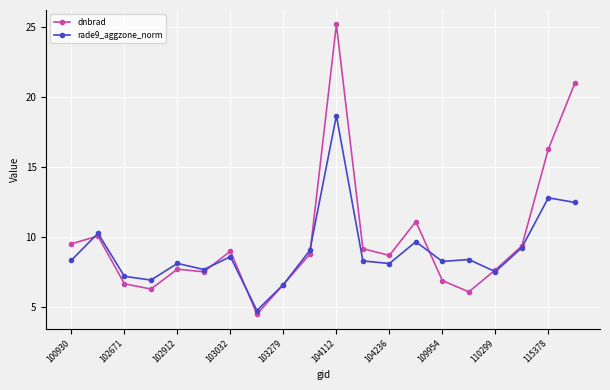

What is the value of the rade9_aggzone_norm point at the 7th from the left?

8.6